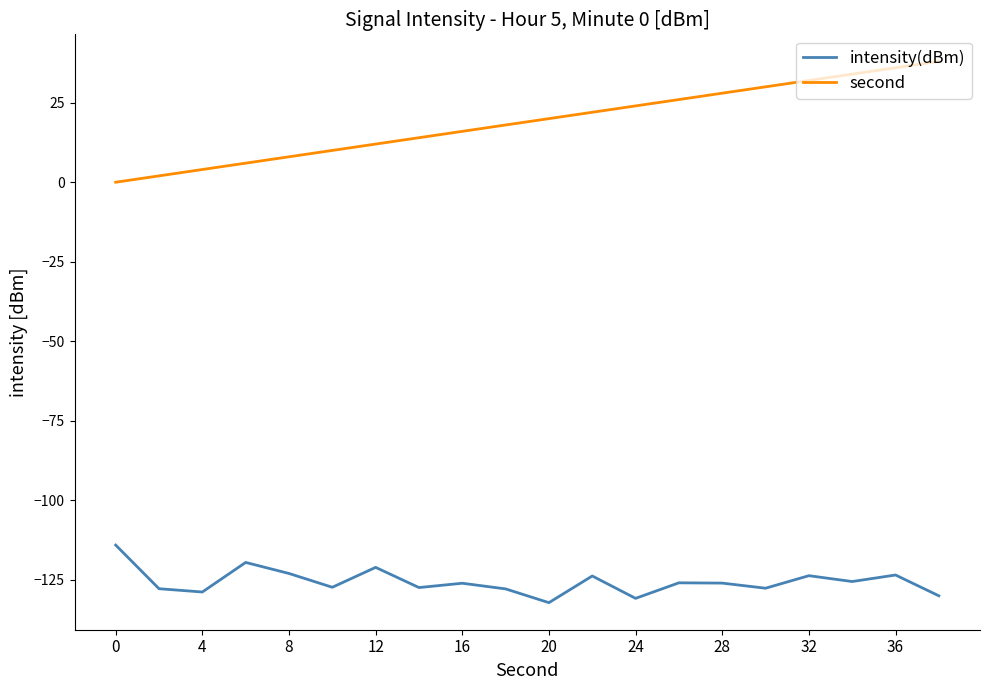

True or false: second and intensity(dBm) intersect in this chart.

False